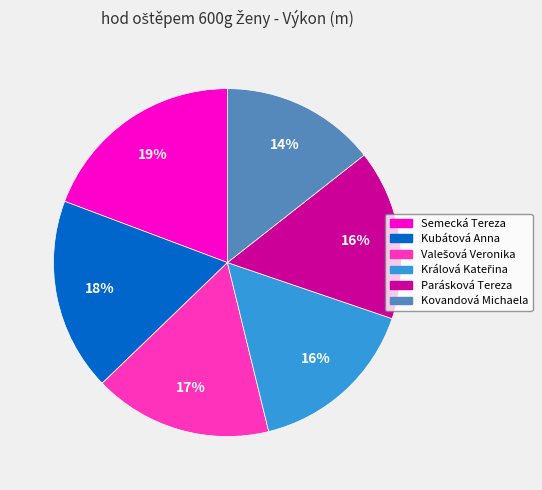

Is Kovandová Michaela the majority of the pie?

No